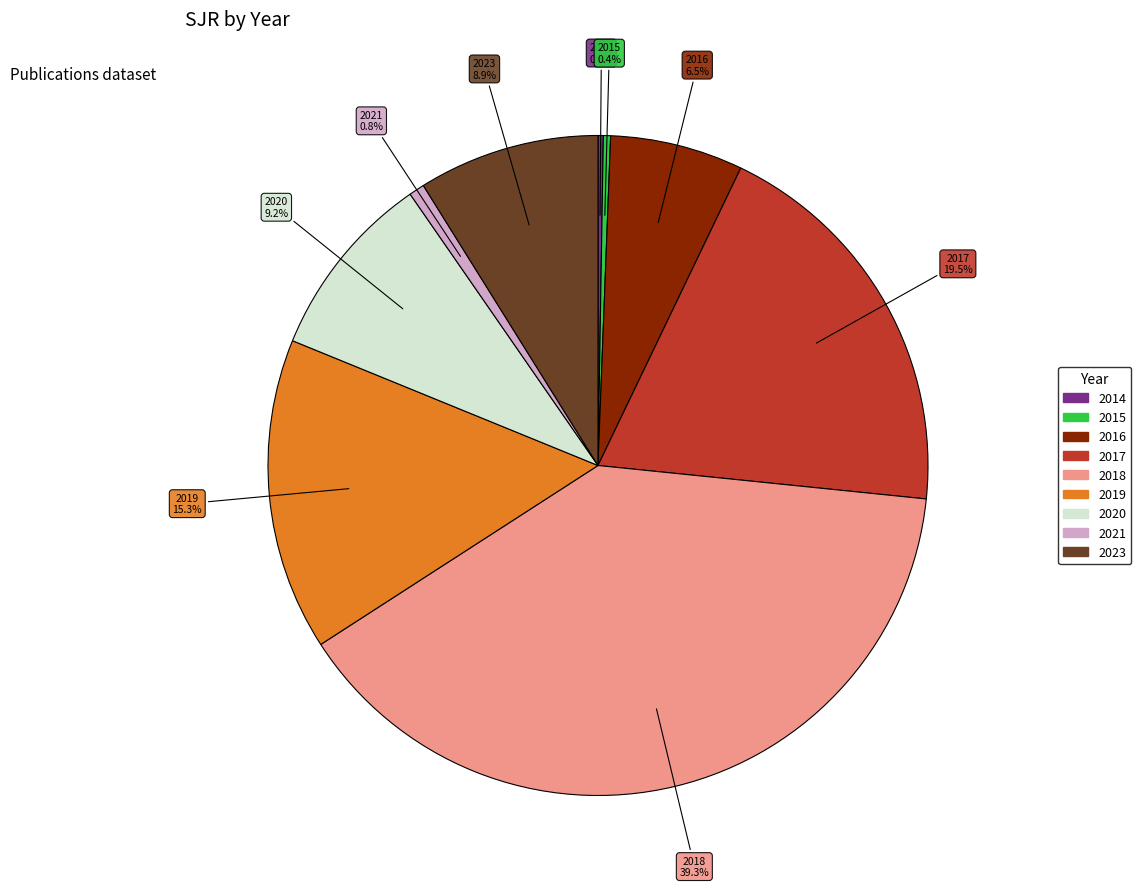

Does any single category account for the majority?

No